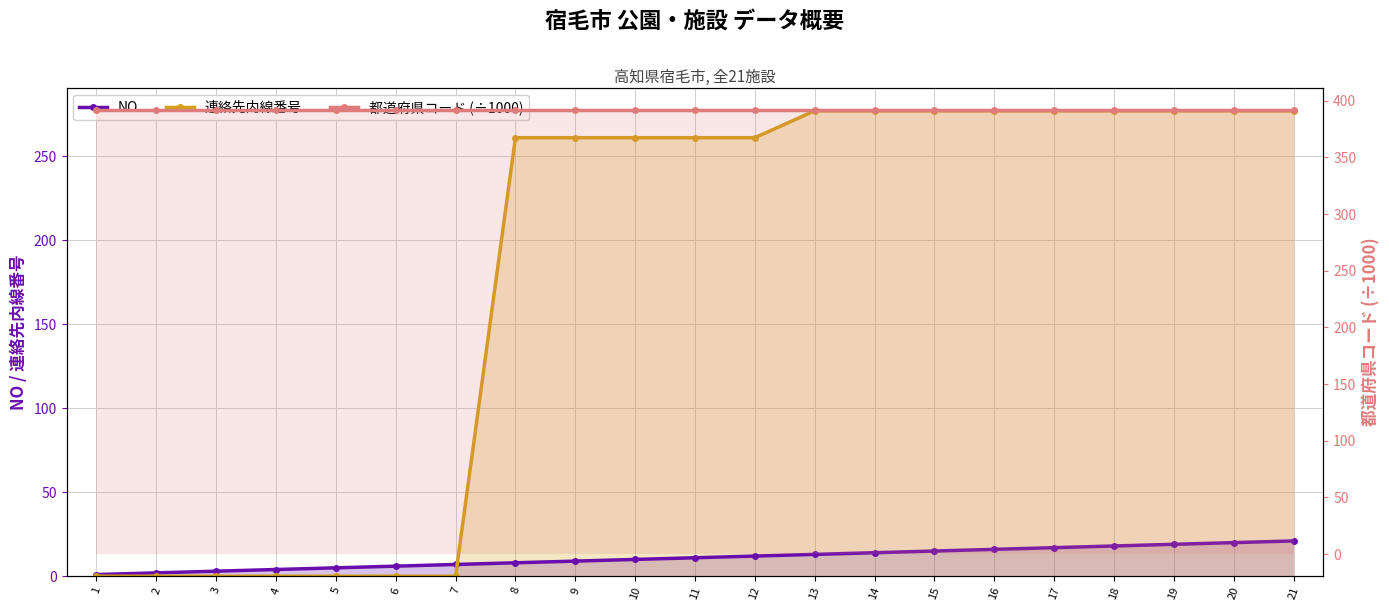

What is the total value across all series at 10?

663.1